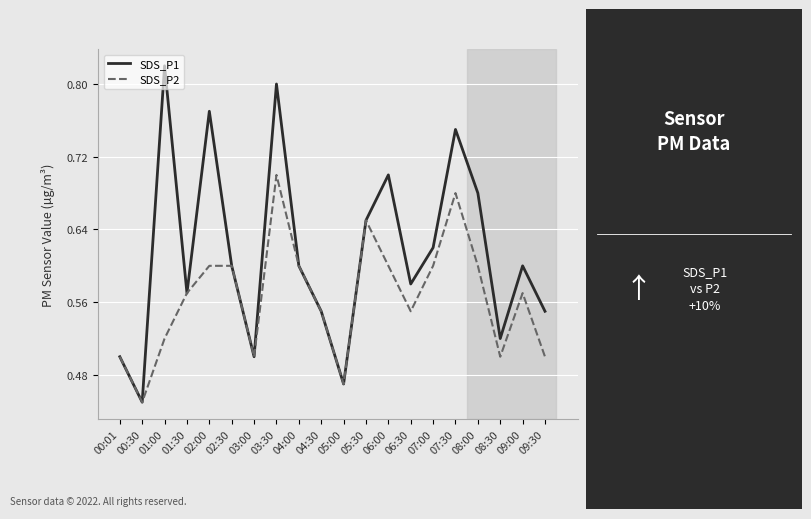

How many categories are shown in the chart?

20